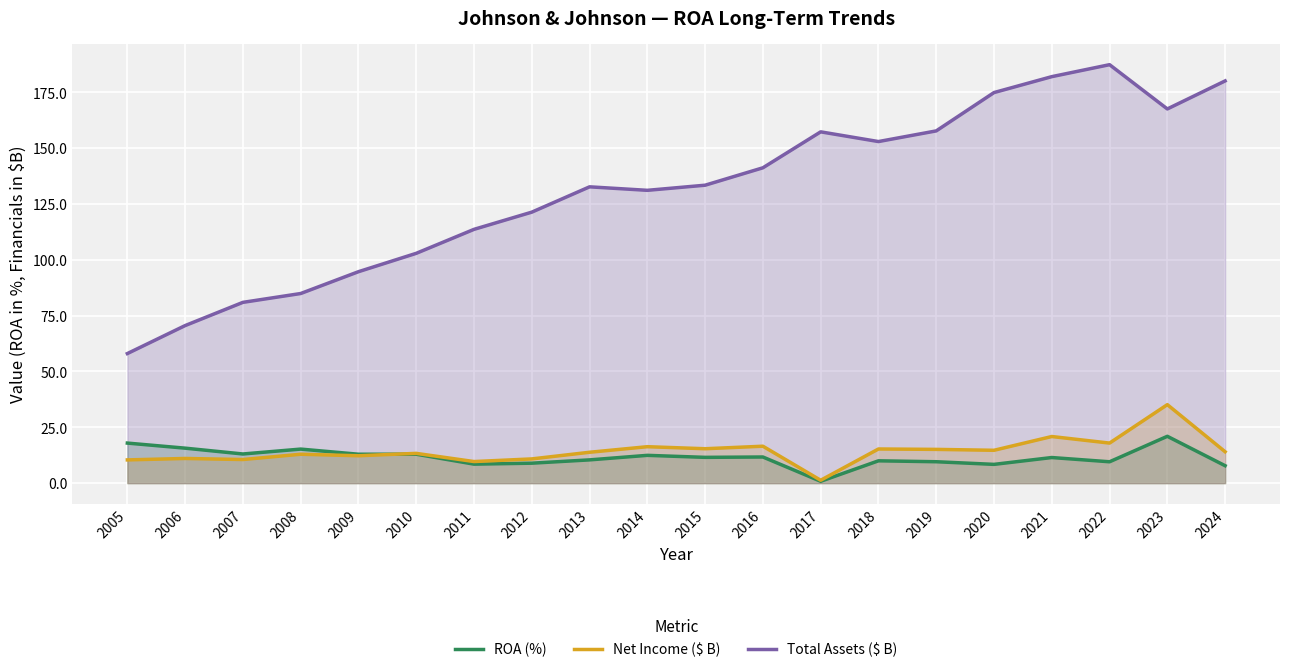

True or false: Total Assets ($ B) and Net Income ($ B) cross at least once.

False